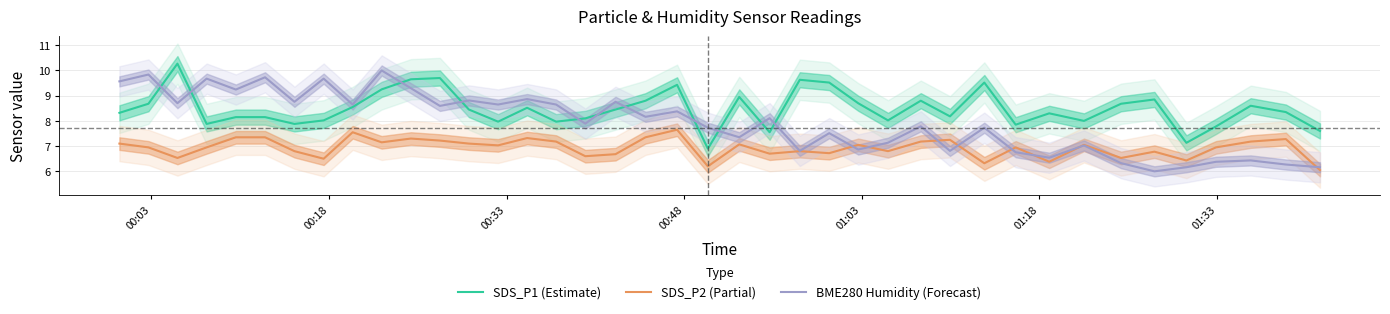

How many data points in SDS_P2 (Partial) are less than 7?

20